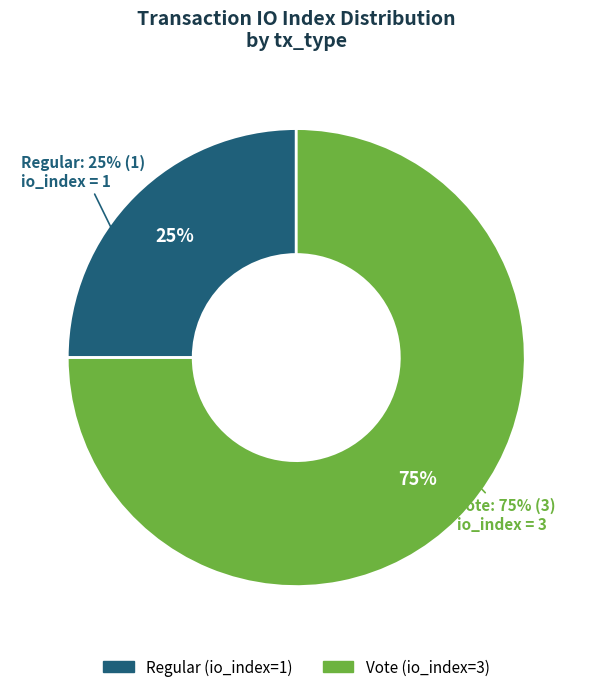

Count the number of slices in the pie.

2